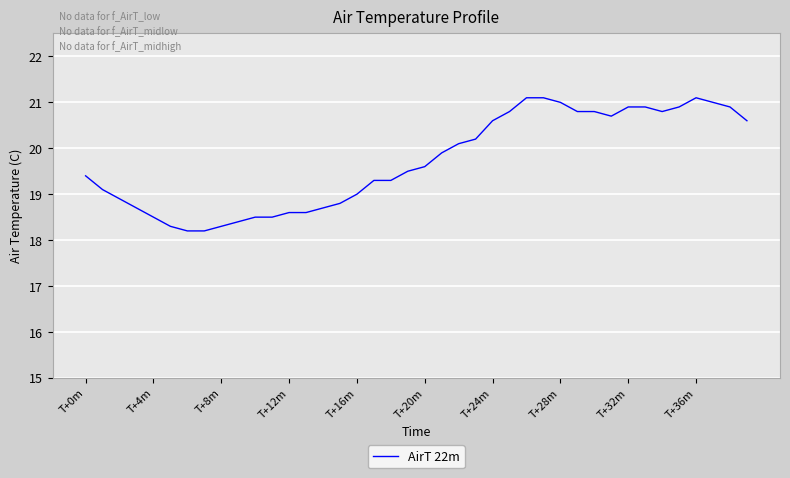

What is the maximum value shown in the chart?

21.1